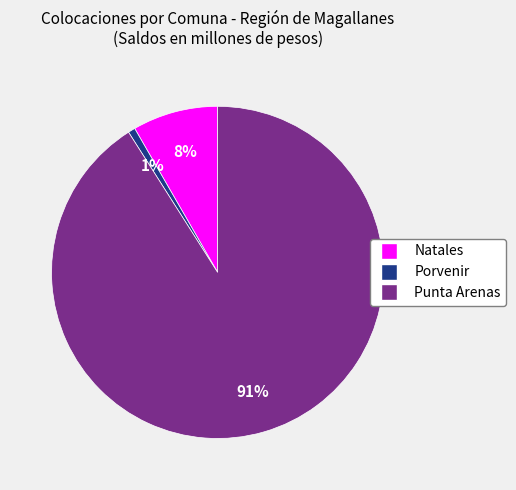

To the nearest percent, what is the combined percentage of Porvenir and Natales?

9%